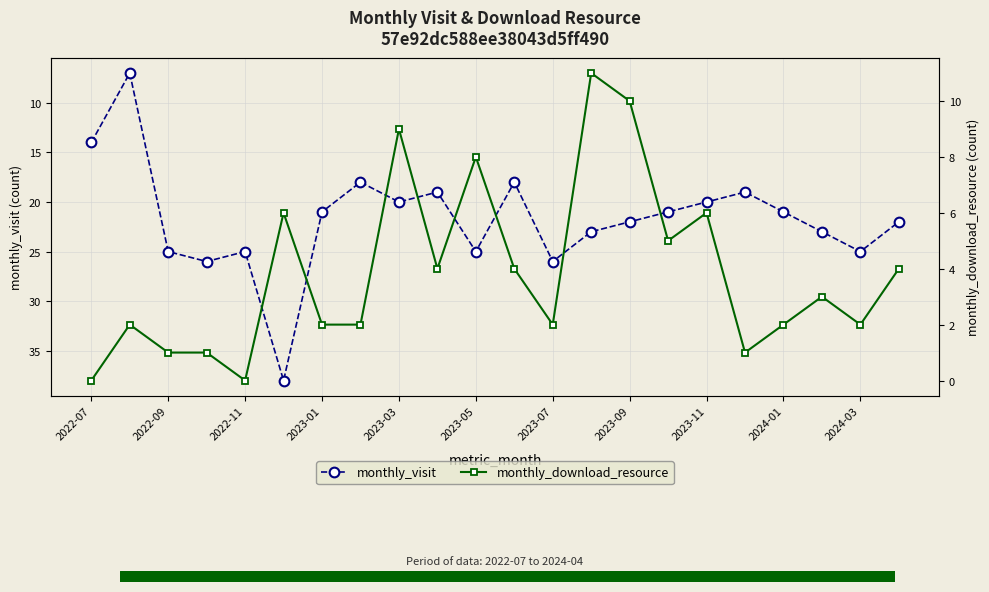

The value of monthly_visit at 2023-11 is 20. True or false?

True